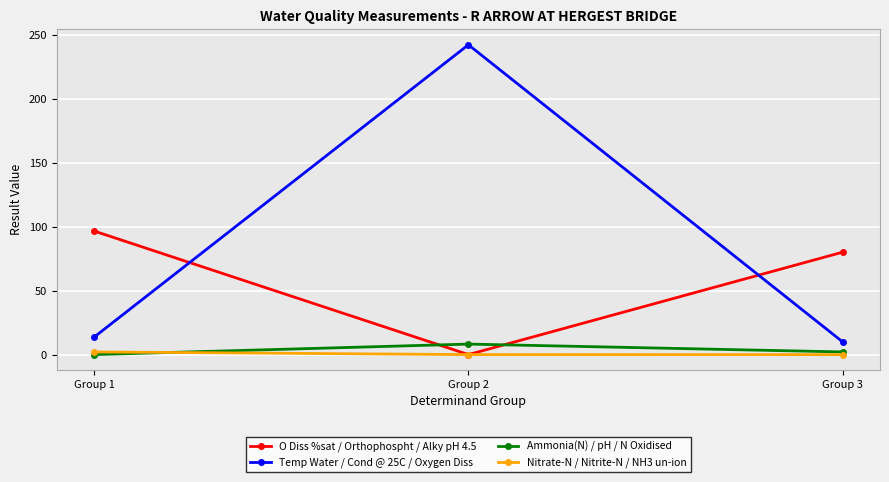

How many data points in Temp Water / Cond @ 25C / Oxygen Diss are less than 13?

1